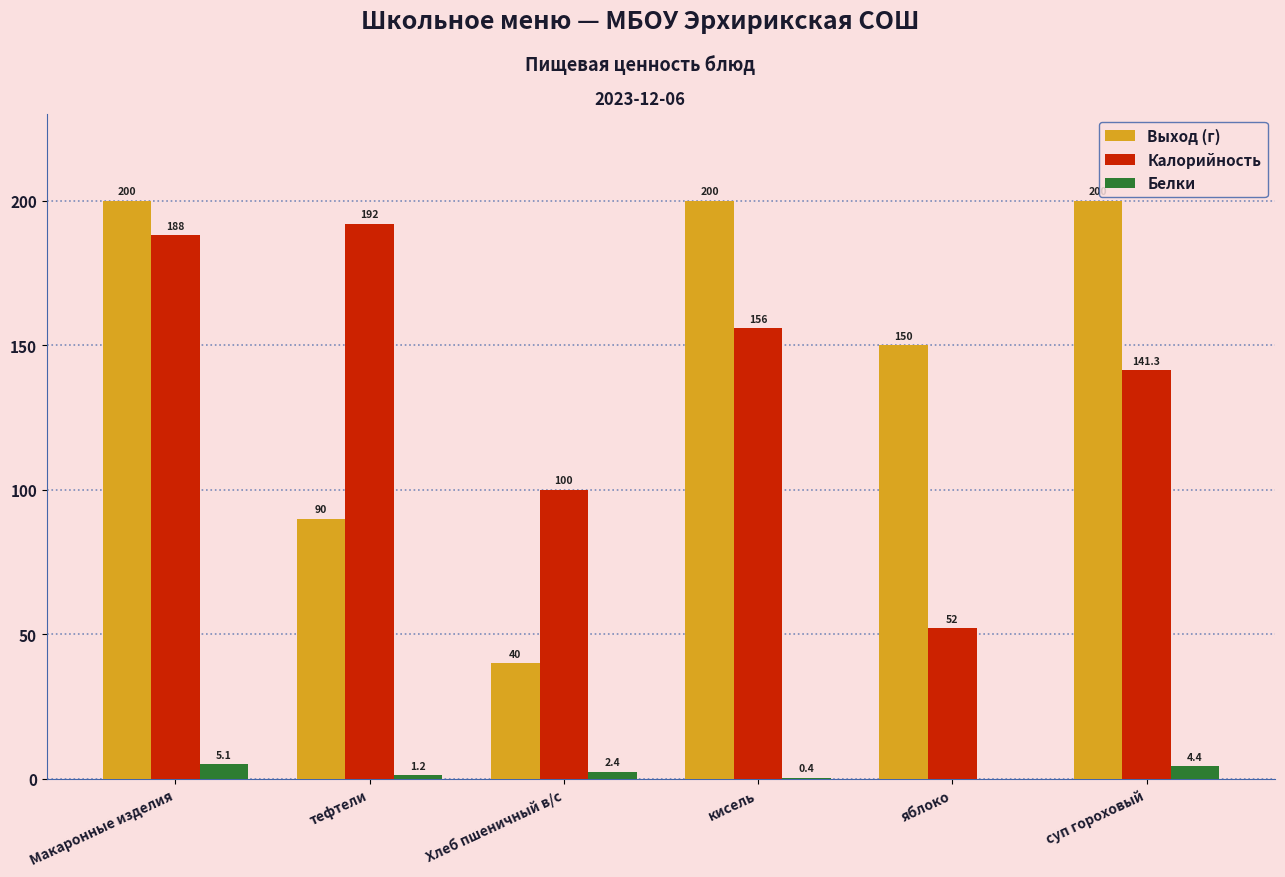

Which series has the widest spread of values?

Выход (г)